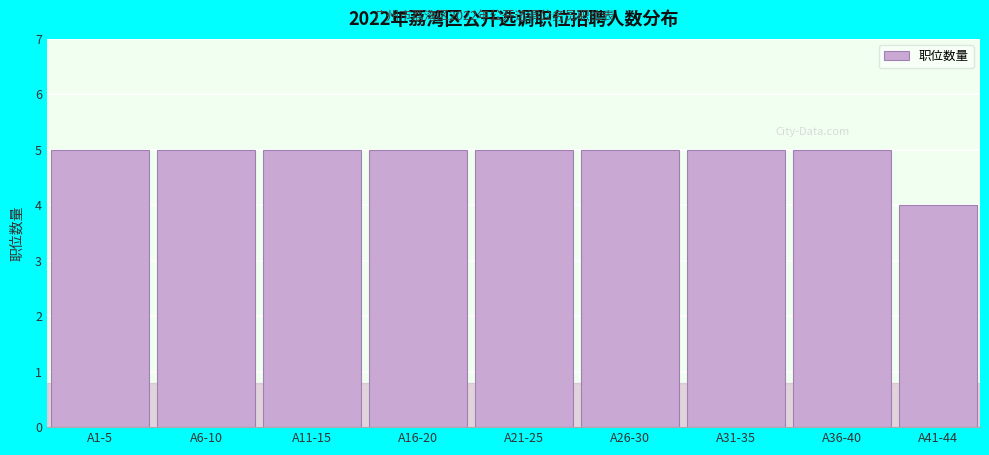

Reading left to right, what are all the values shown in this chart?

5	5	5	5	5	5	5	5	4